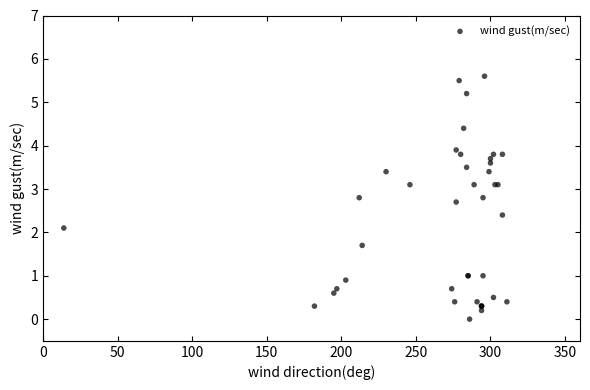

What Y value in the scatter plot is closest to 2?

2.1